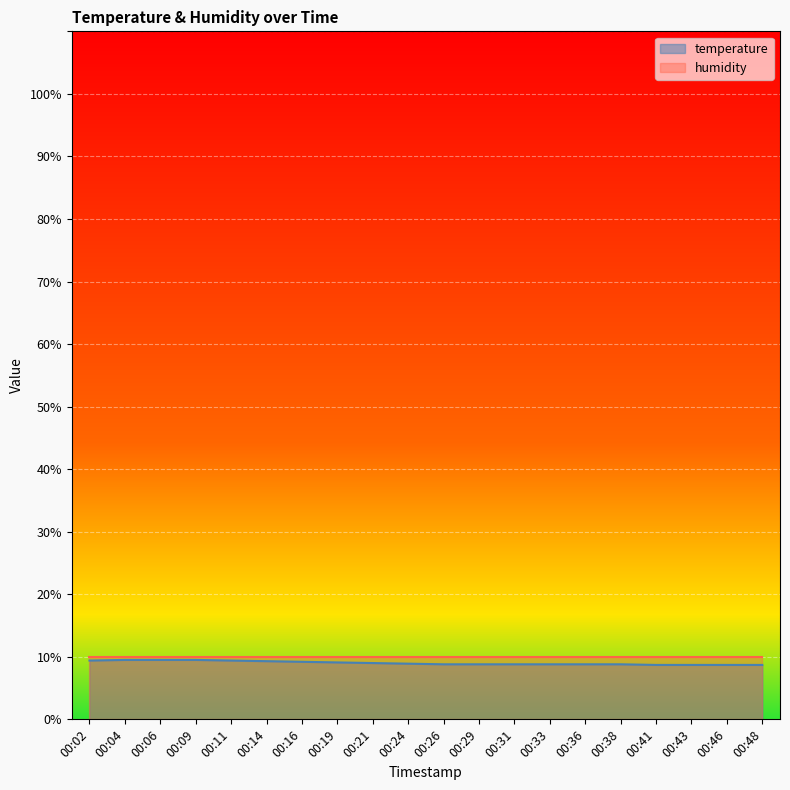

Count the number of data series in this chart.

2